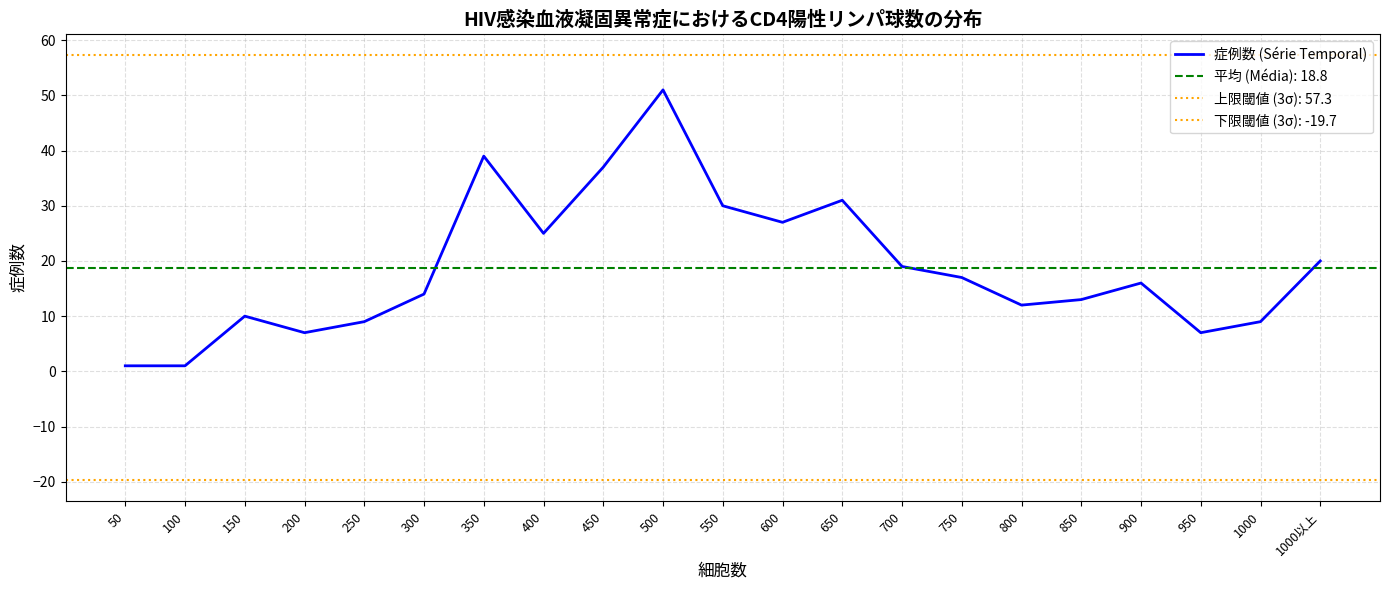

What is the difference between the second highest and minimum values?

38